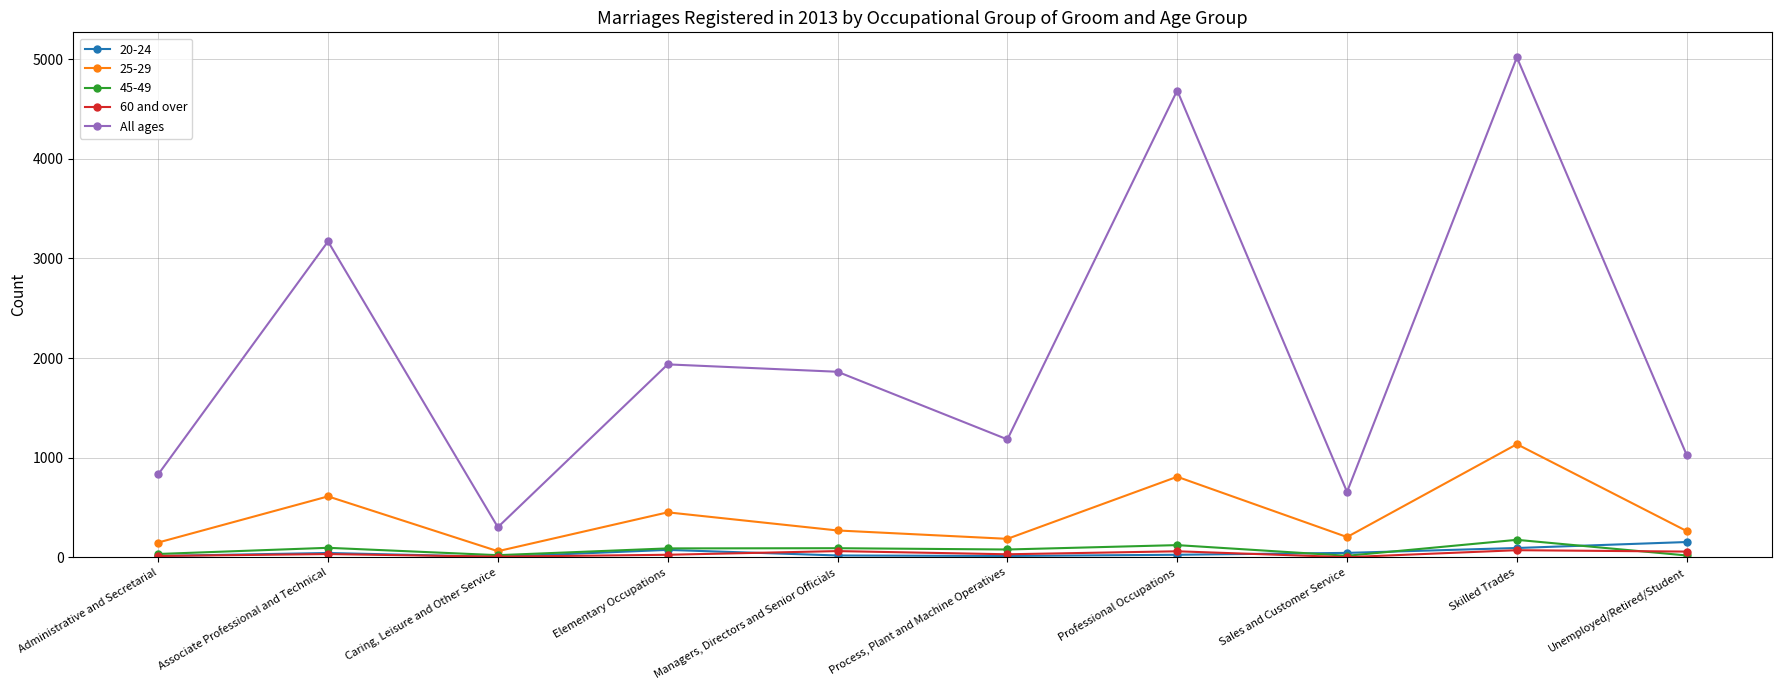

True or false: All ages and 60 and over intersect in this chart.

False